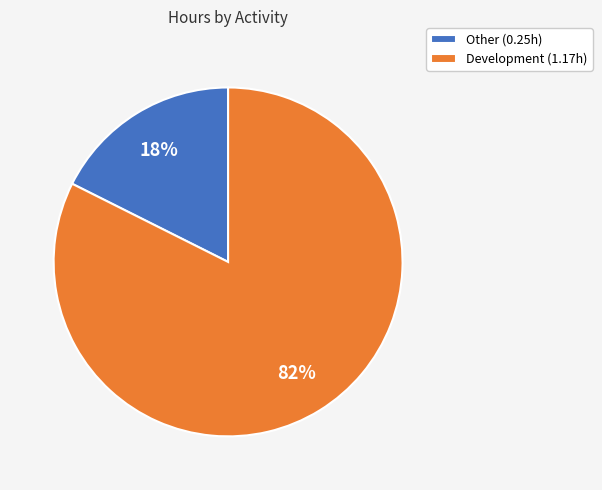

How many segments does this pie chart have?

2